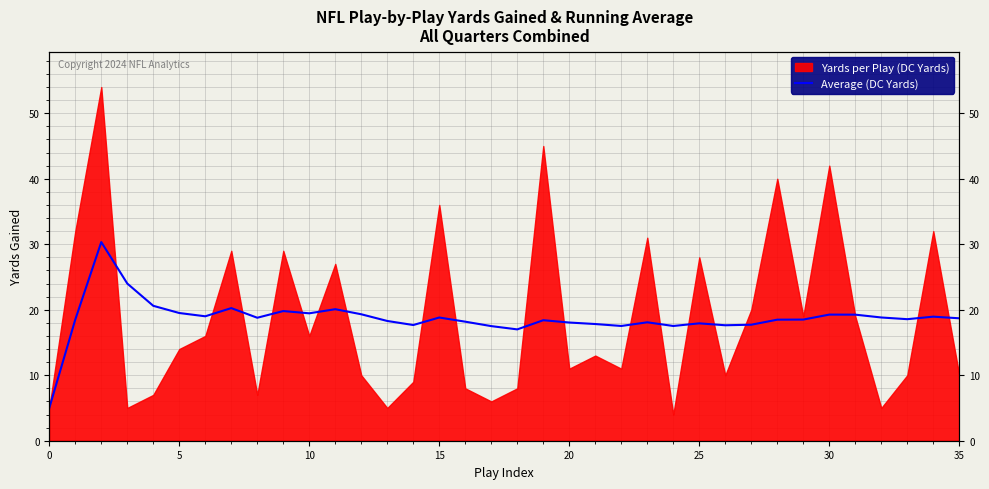

Approximately how many times larger is the value at 20 compared to 14?

1.2